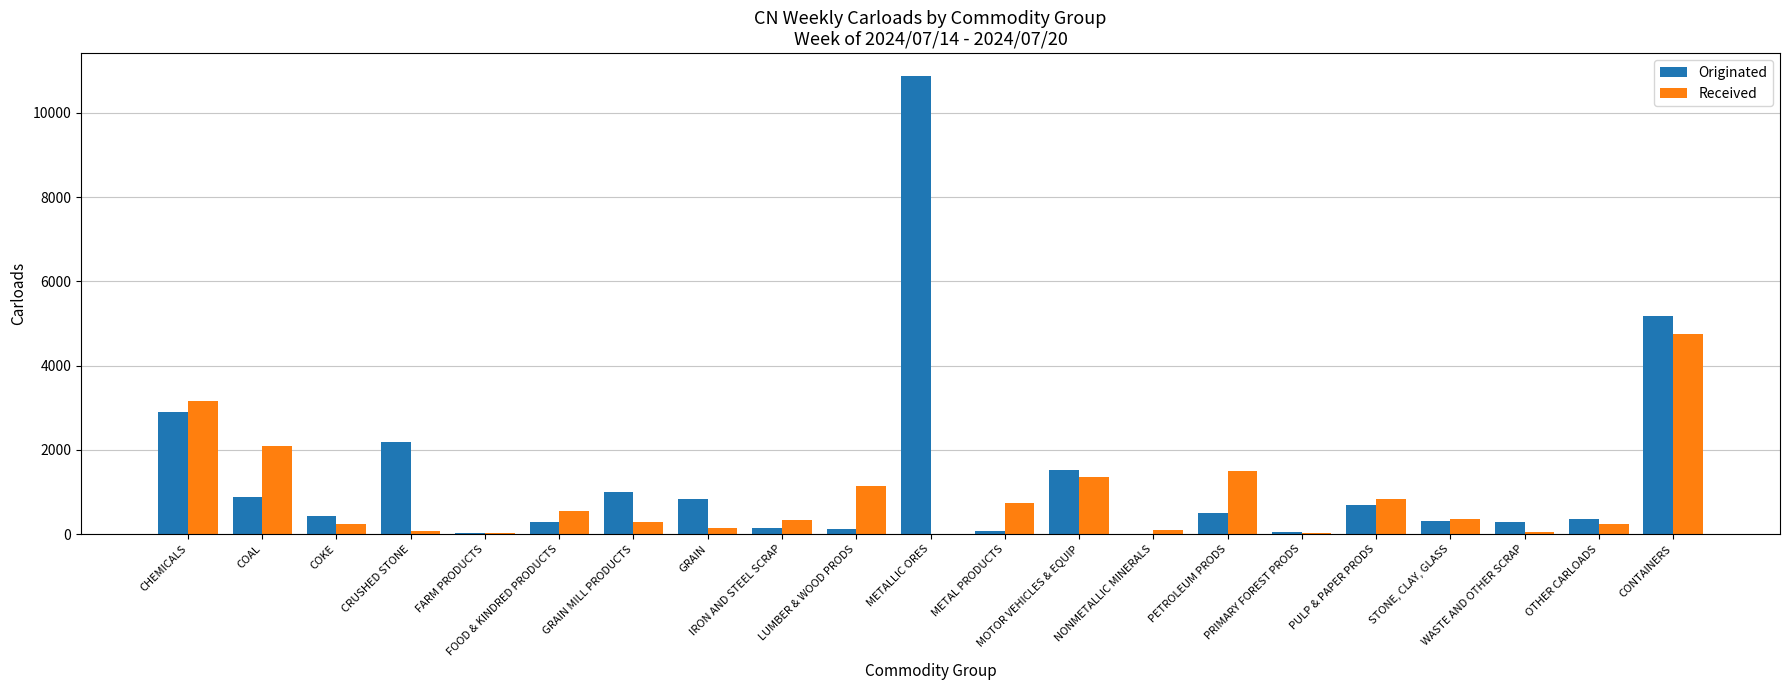

Which series has the largest total across all categories?

Originated